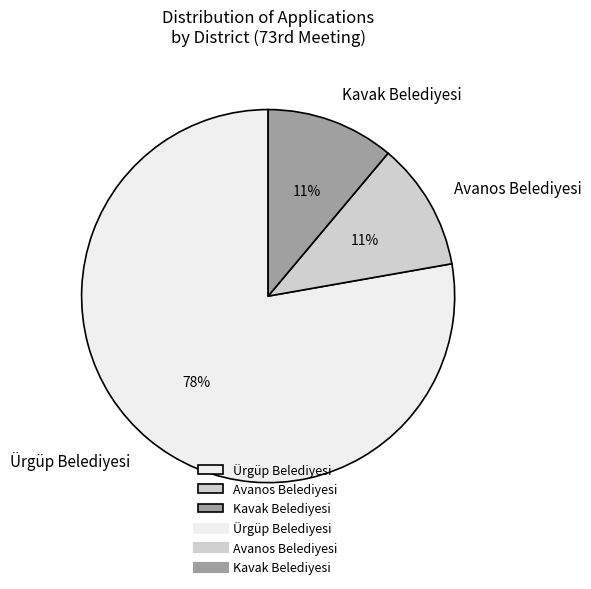

Does Avanos Belediyesi account for over 50% of the chart?

No